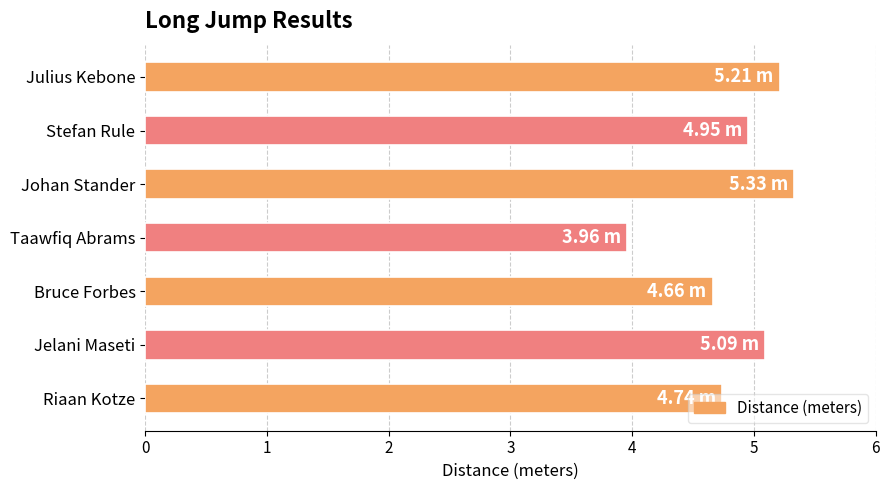

Rank the categories by value from lowest to highest.

Taawfiq Abrams, Bruce Forbes, Riaan Kotze, Stefan Rule, Jelani Maseti, Julius Kebone, Johan Stander